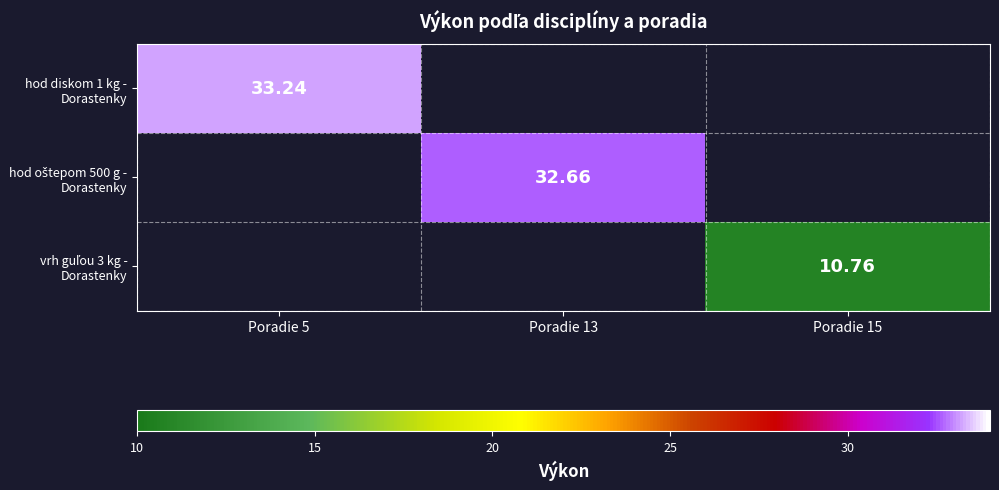

Which series has the widest spread of values?

hod diskom 1 kg - Dorastenky